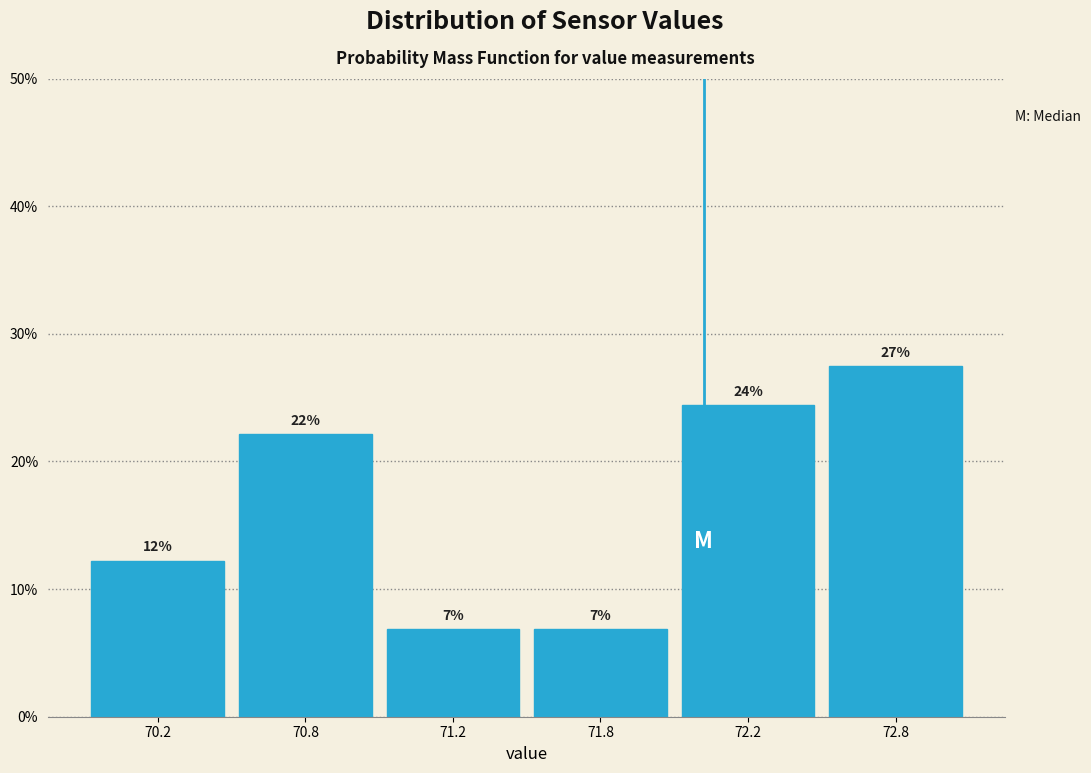

Are the bars horizontal?

No